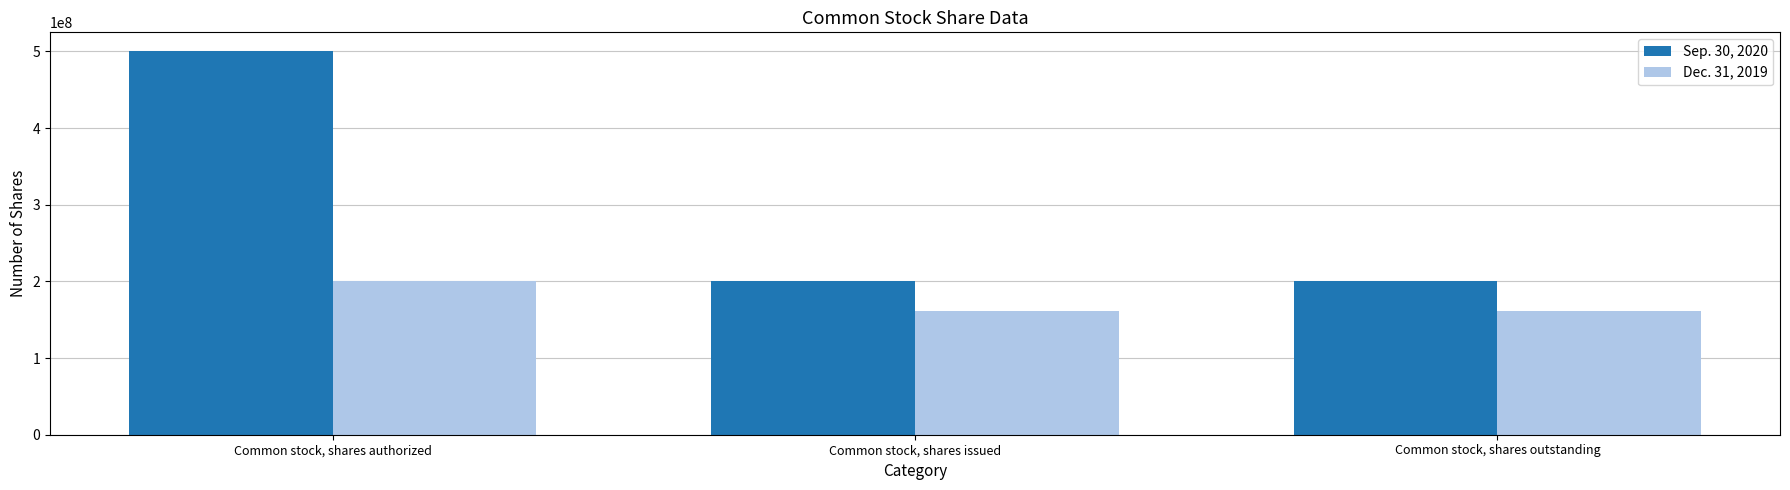

The Sep. 30, 2020 series shows 200669064 at Common stock, shares issued. True or false?

True